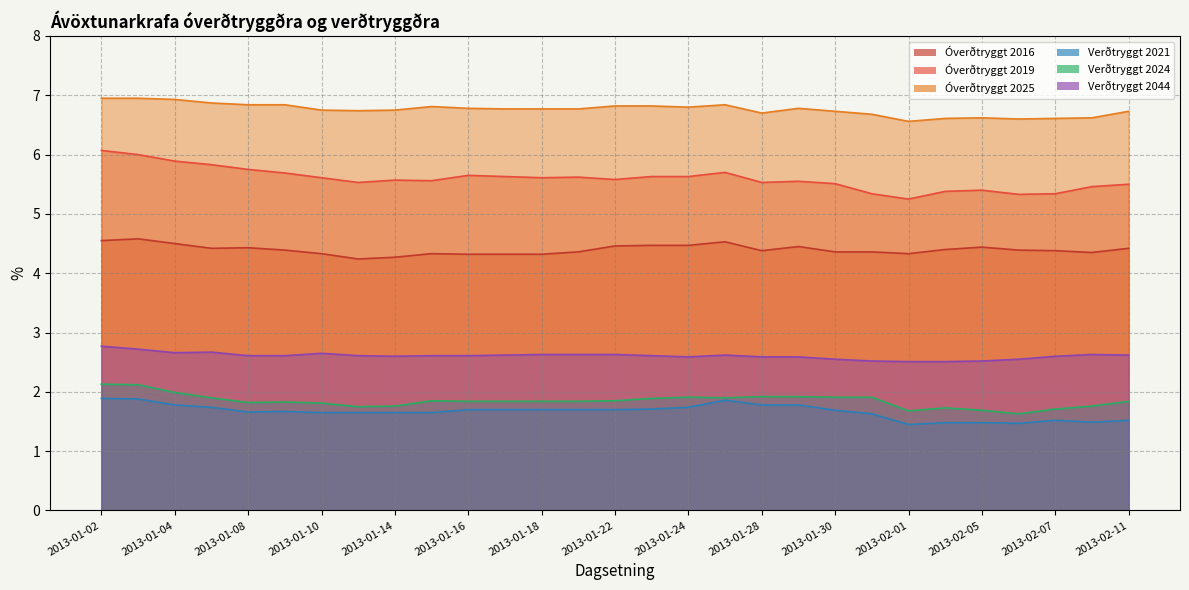

What is the sum of all Verðtryggt 2024 values?

53.6